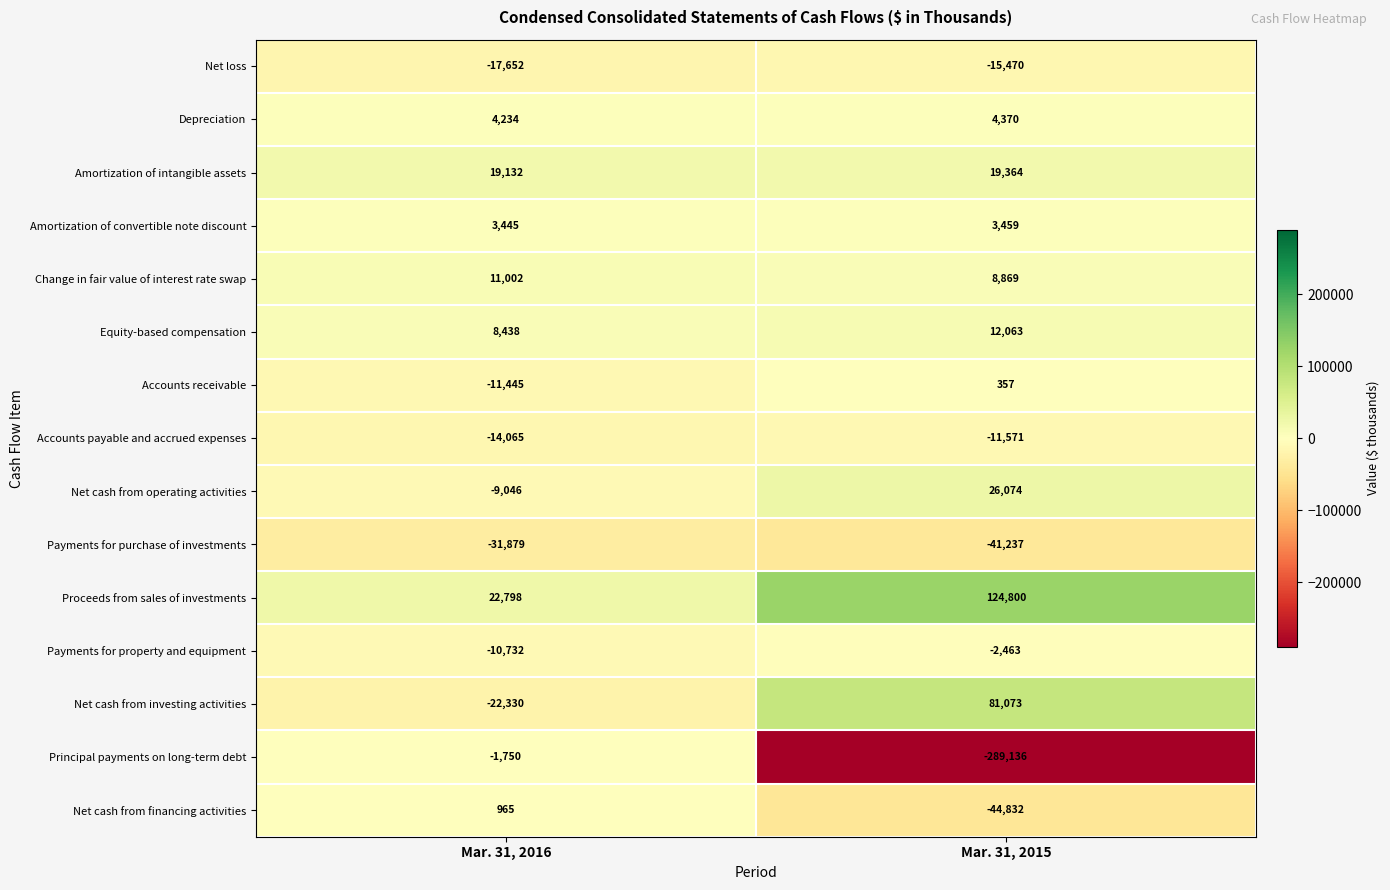

What is the total value across all series at Mar. 31, 2015?

-124280